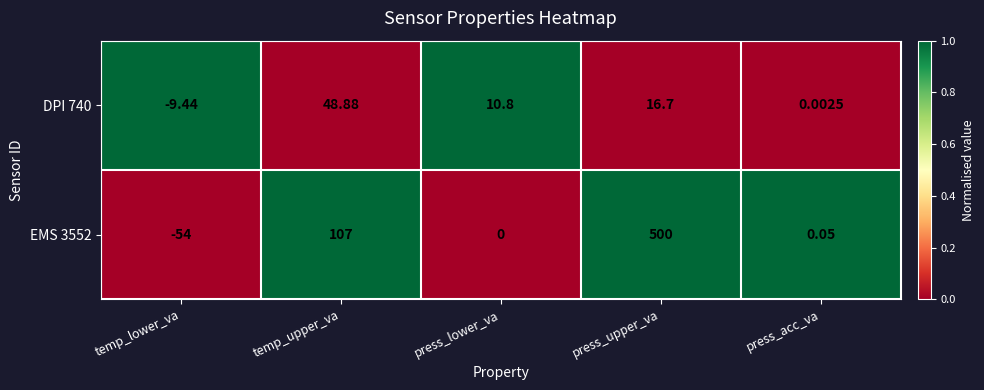

Which category has the lowest value in the EMS 3552 series?

temp_lower_va